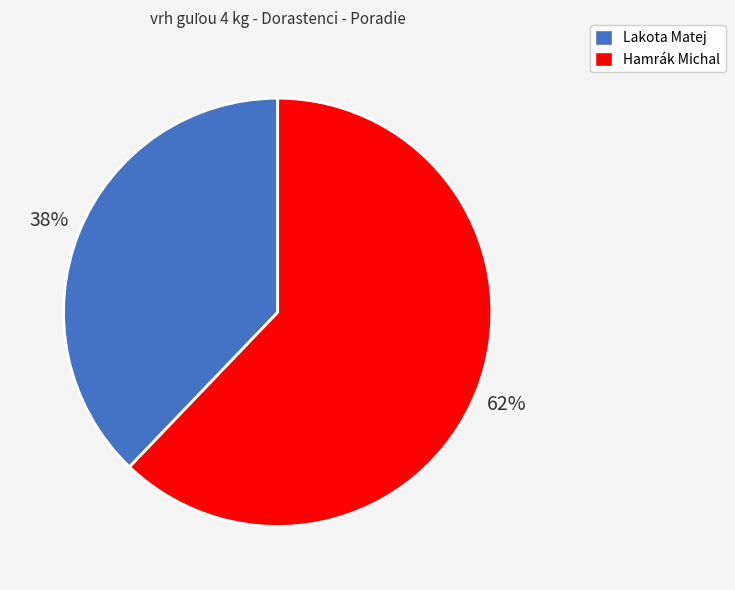

Which category has the smallest portion of the pie?

Lakota Matej